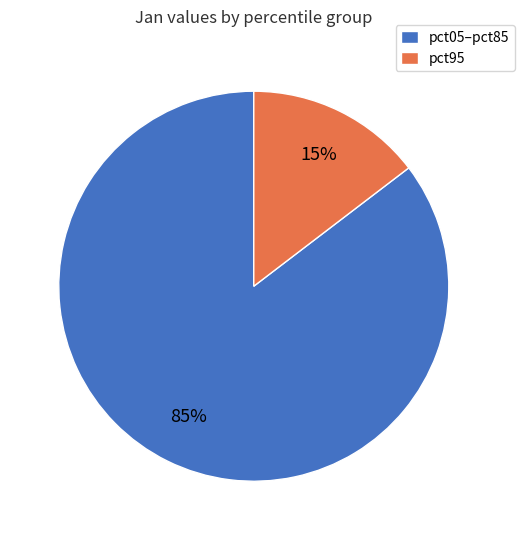

To the nearest percent, what portion does pct05–pct85 represent?

85%